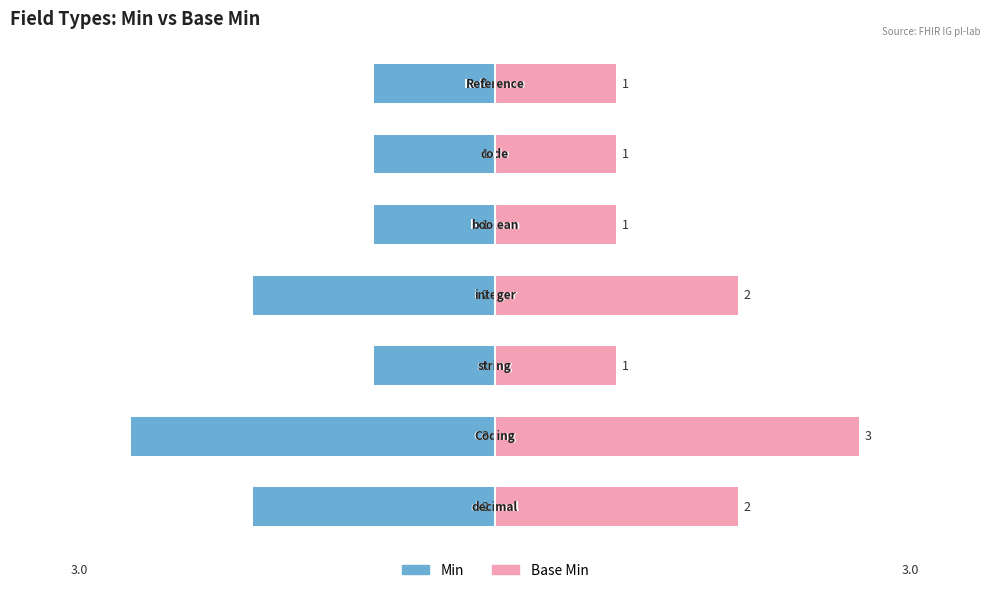

Which has a higher value, 6 or 2?

6